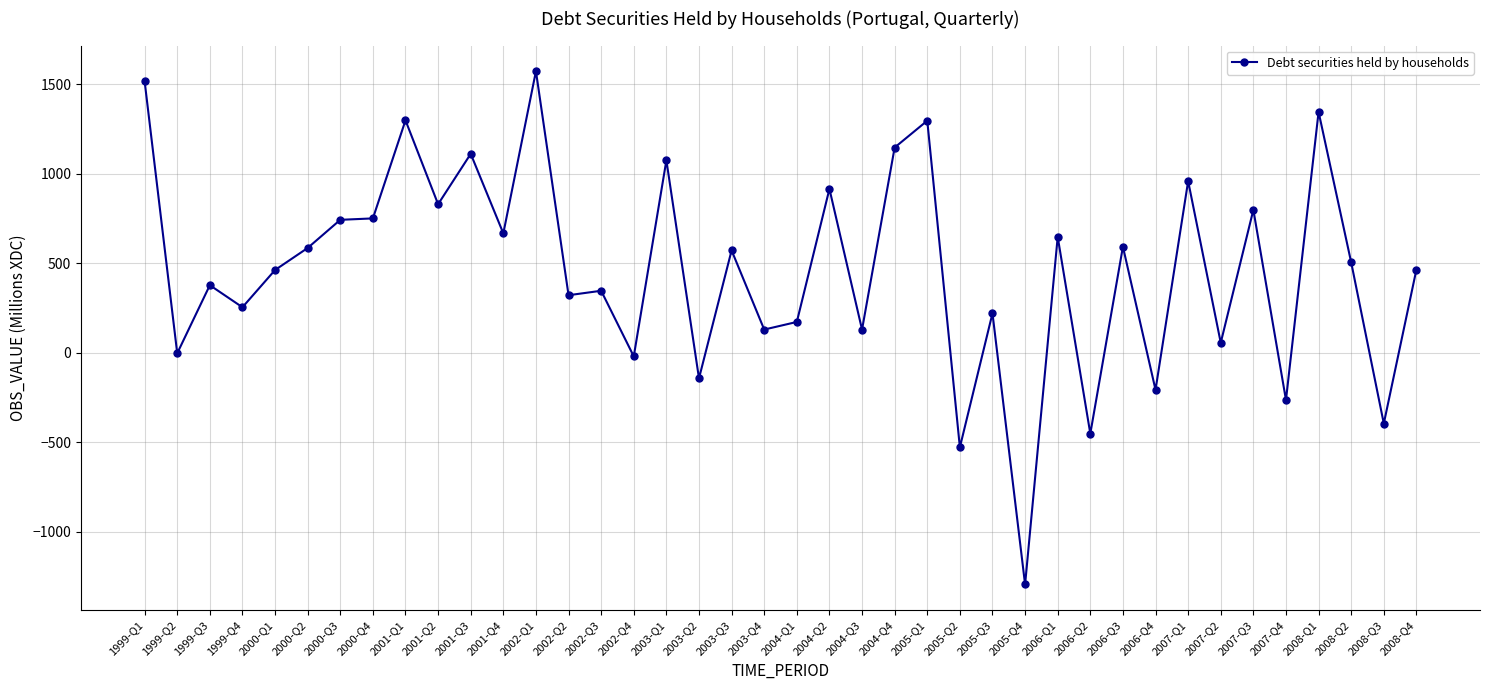

True or false: there are more than 1 points higher than both neighbors.

True